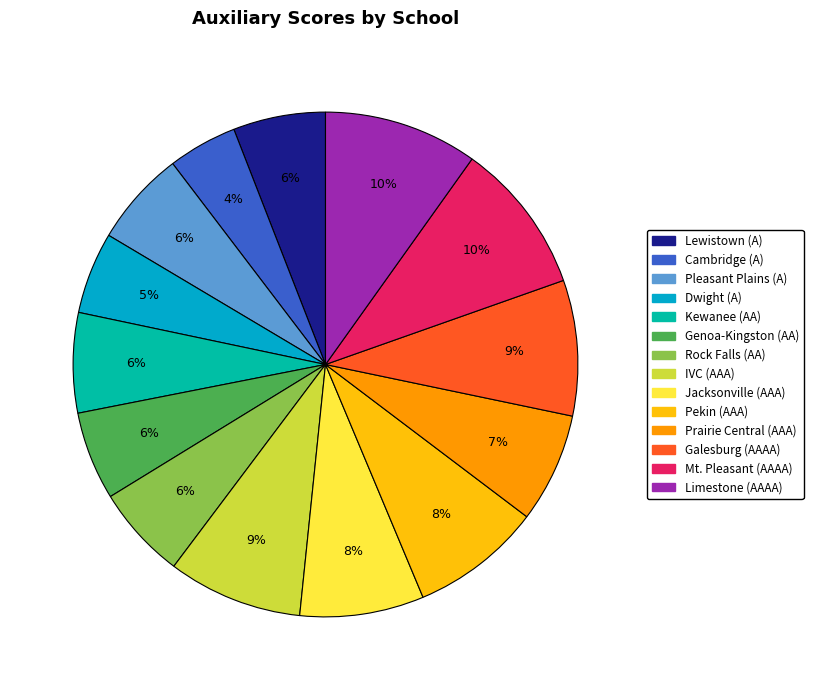

Does any single category account for the majority?

No